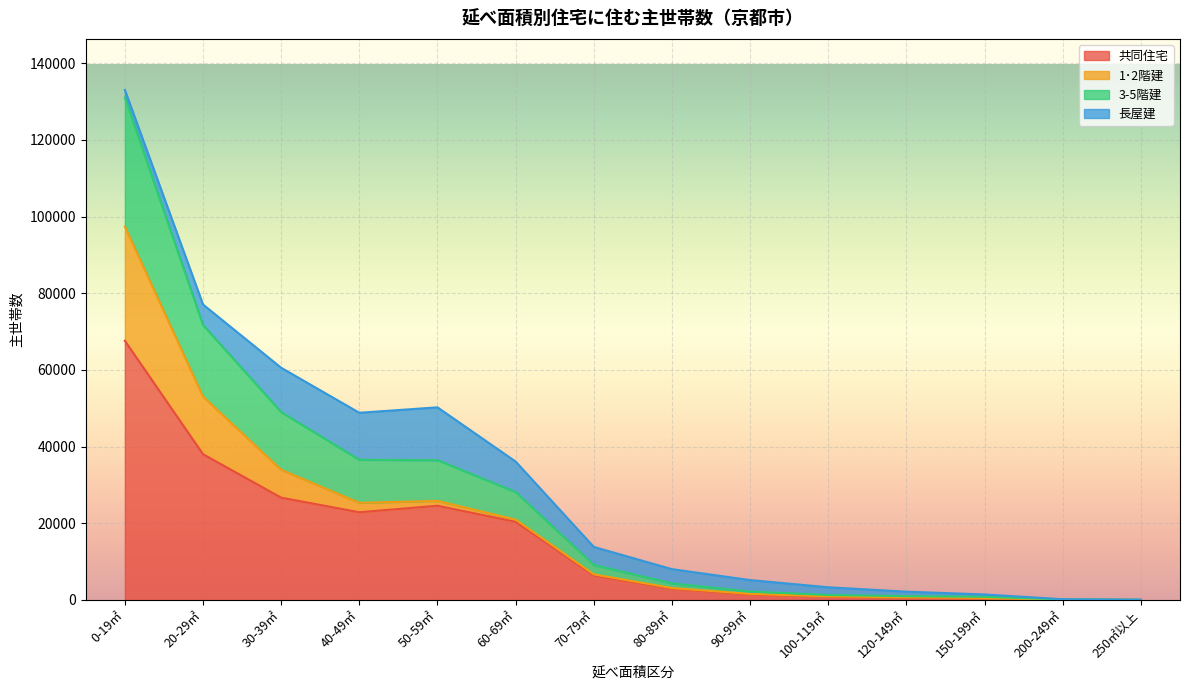

What is the sum of the 共同住宅 values at 80-89㎡ and 50-59㎡?

27503